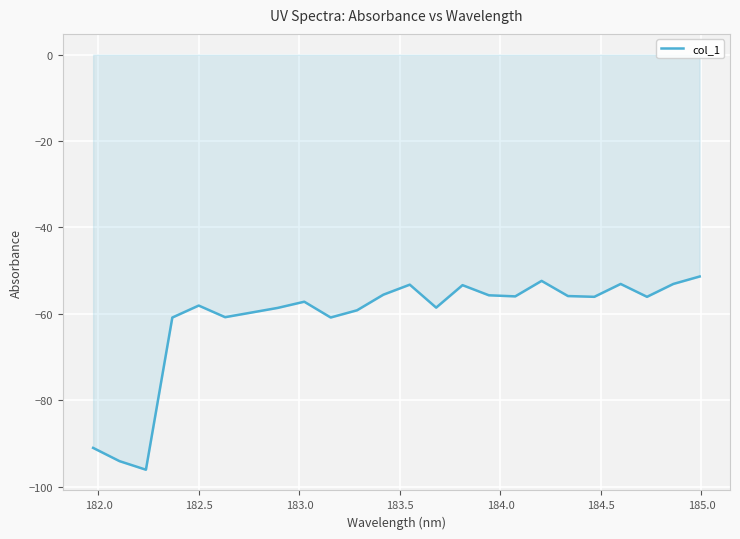

What is the difference between the maximum and minimum values?

44.7